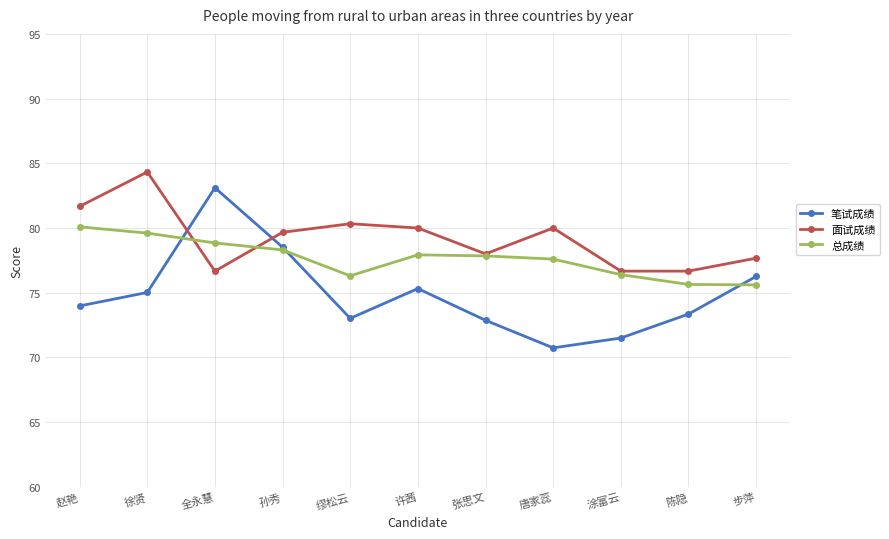

Where is the first local minimum for 笔试成绩?

缪松云